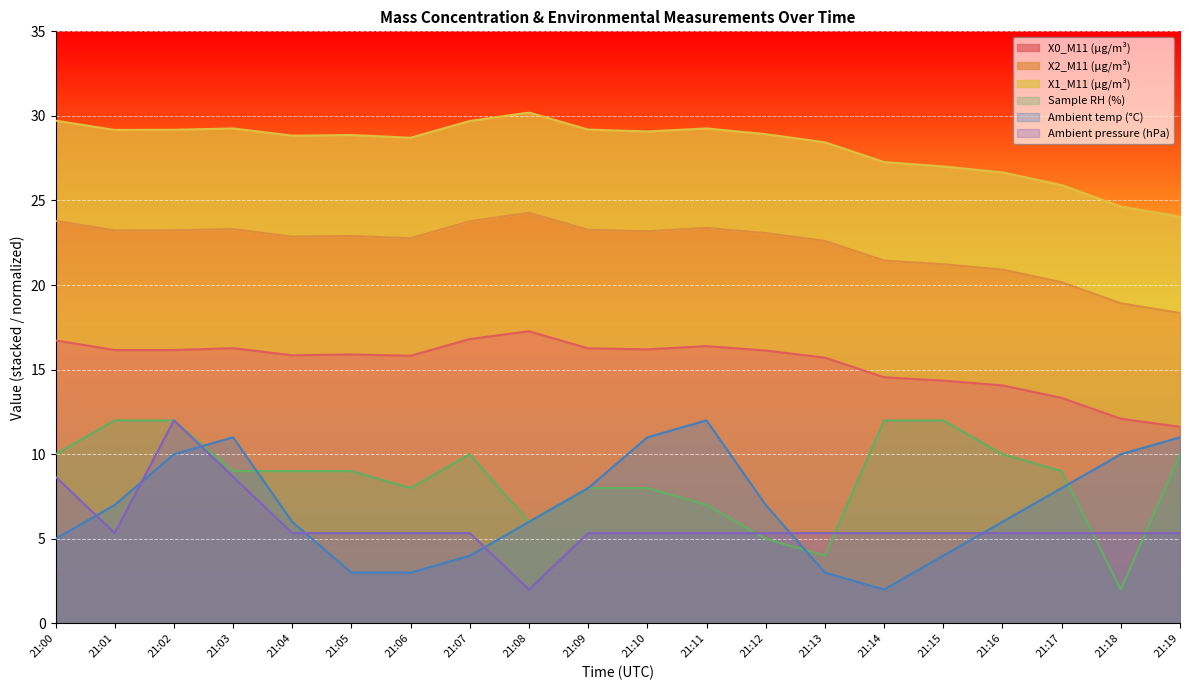

Reading right to left, extract all data points from this chart.

X0_M11 (μg/m³): 11.6	12.1	13.3	14.1	14.3	14.6	15.7	16.1	16.4	16.2	16.3	17.3	16.8	15.8	15.9	15.8	16.3	16.2	16.2	16.7
Sample RH (%): 10.0	2.0	9.0	10.0	12.0	12.0	4.0	5.0	7.0	8.0	8.0	6.0	10.0	8.0	9.0	9.0	9.0	12.0	12.0	10.0
Ambient temp (°C): 11.0	10.0	8.0	6.0	4.0	2.0	3.0	7.0	12.0	11.0	8.0	6.0	4.0	3.0	3.0	6.0	11.0	10.0	7.0	5.0
Ambient pressure (hPa): 5.3	5.3	5.3	5.3	5.3	5.3	5.3	5.3	5.3	5.3	5.3	2.0	5.3	5.3	5.3	5.3	8.7	12.0	5.3	8.7